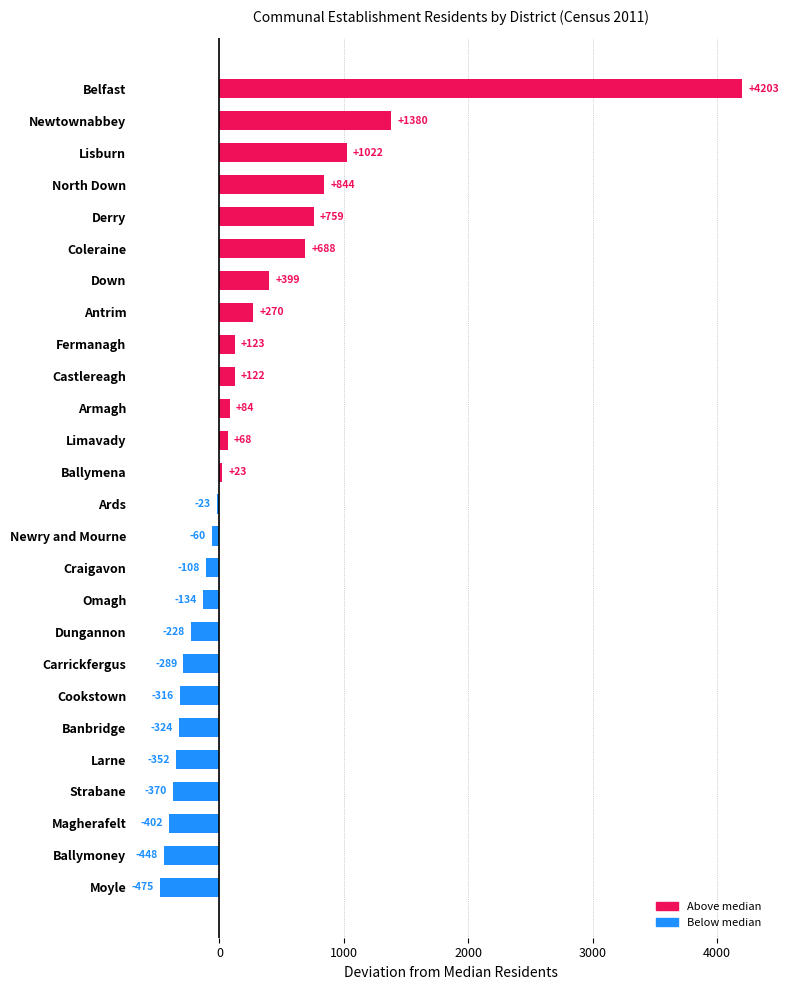

List the labels in order of value, largest first.

Belfast, Newtownabbey, Lisburn, North Down, Derry, Coleraine, Down, Antrim, Fermanagh, Castlereagh, Armagh, Limavady, Ballymena, Ards, Newry and Mourne, Craigavon, Omagh, Dungannon, Carrickfergus, Cookstown, Banbridge, Larne, Strabane, Magherafelt, Ballymoney, Moyle